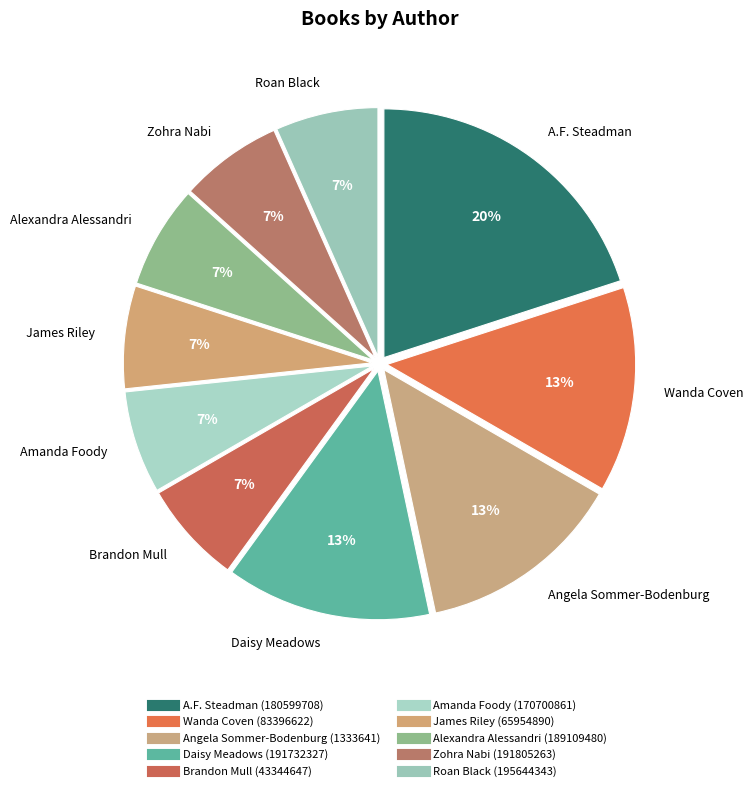

How many segments does this pie chart have?

10